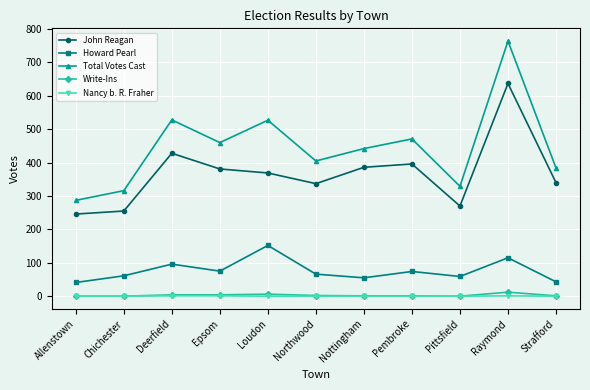

How many series are shown in this chart?

5